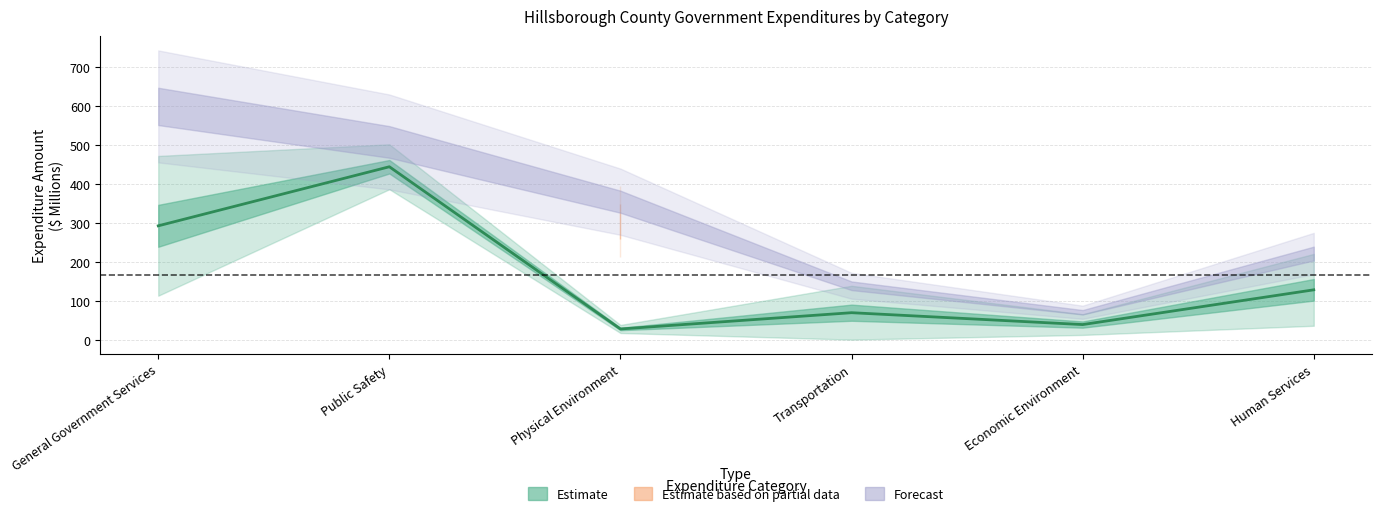

How many points are lower than both their immediate neighbors (excluding endpoints)?

2